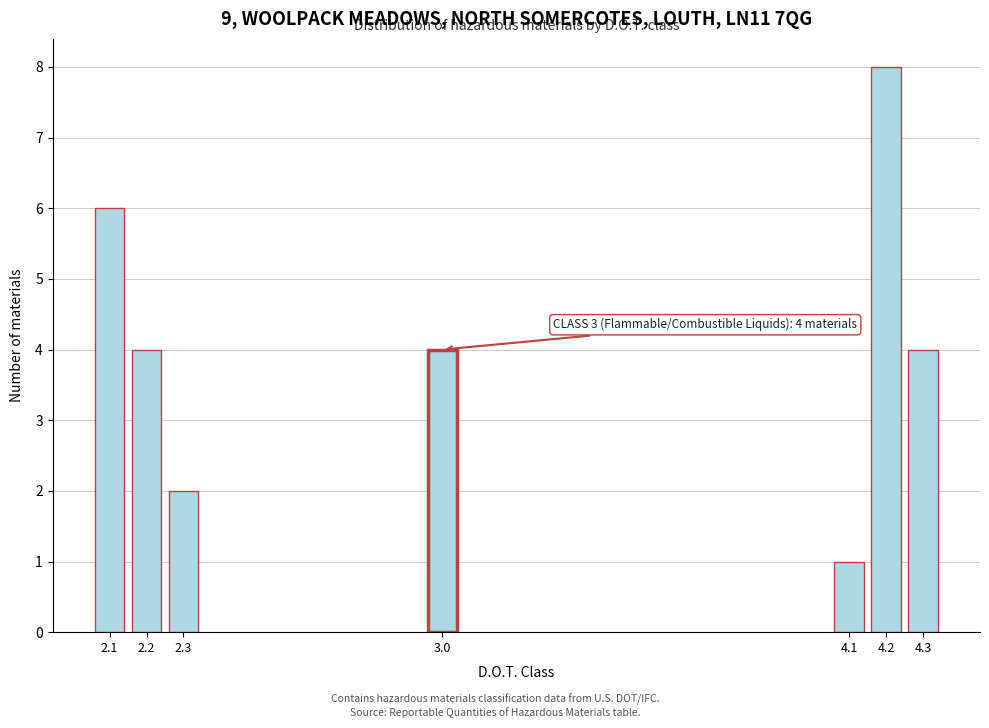

Reading right to left, what are all the values shown in this chart?

4.3=4	4.2=8	4.1=1	3.0=4	2.3=2	2.2=4	2.1=6